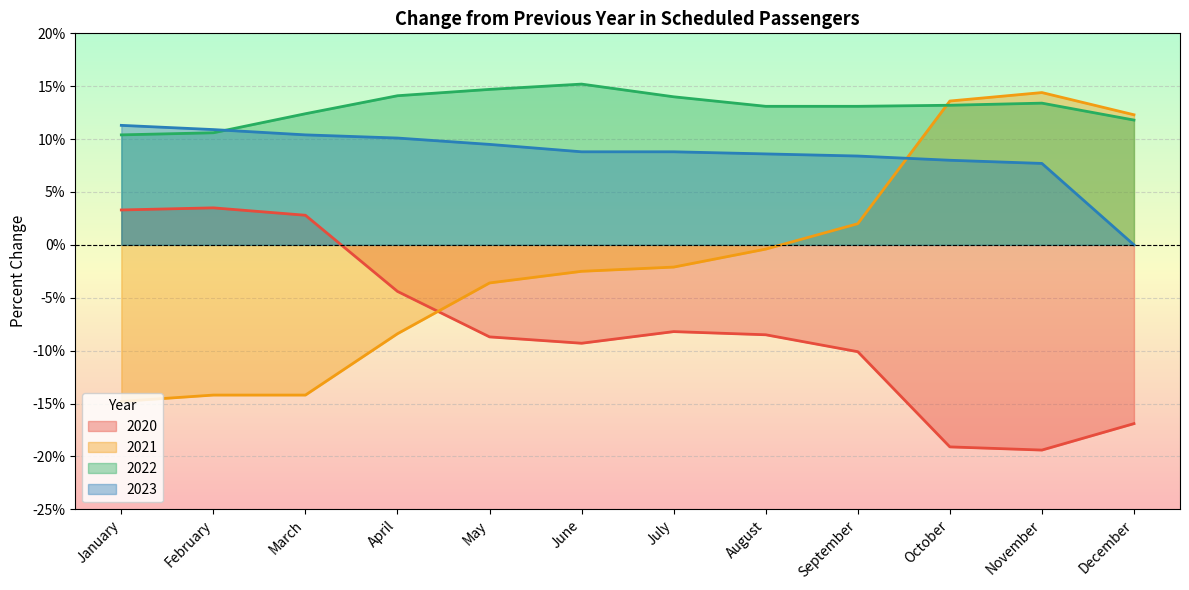

What is the average value of the 2022 series?

13.0